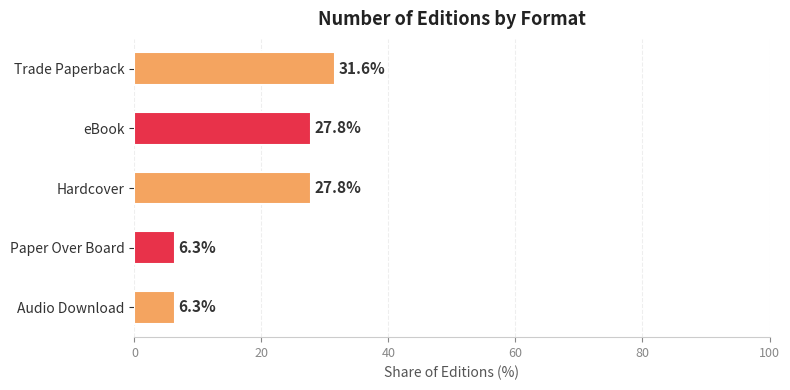

What is the difference between the values at Trade Paperback and Audio Download?

25.3